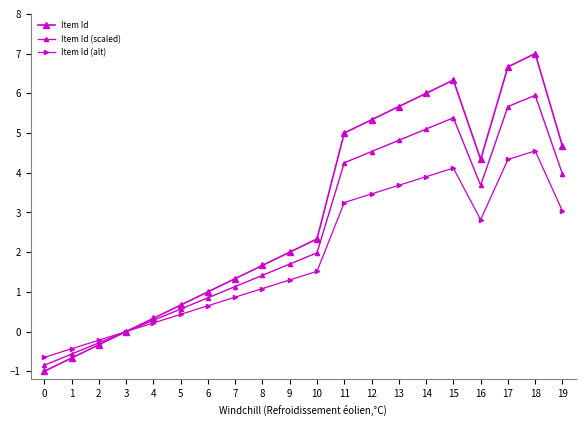

How many distinct data groups are displayed?

3